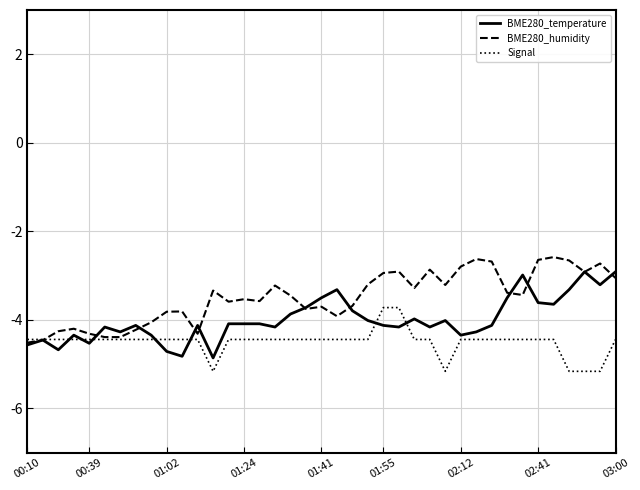

List the series in order of their overall mean, lowest first.

Signal, BME280_temperature, BME280_humidity